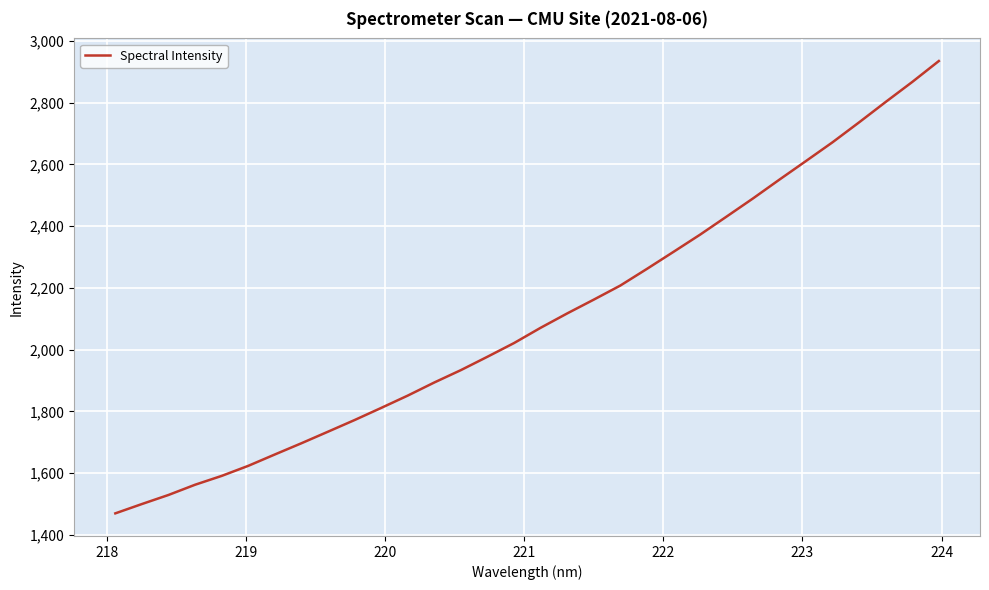

What is the smallest value displayed?

1470.0